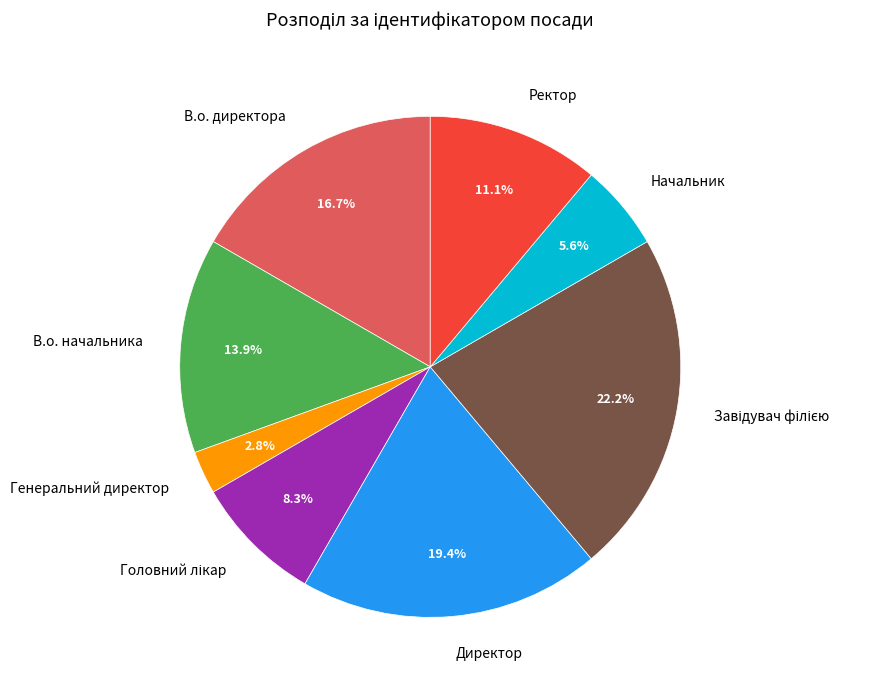

Which category has the smallest portion of the pie?

Генеральний директор